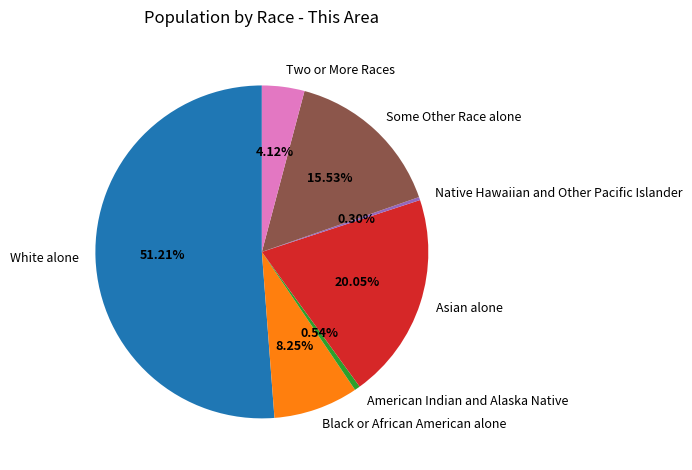

To the nearest percent, what is the combined percentage of White alone and Some Other Race alone?

67%